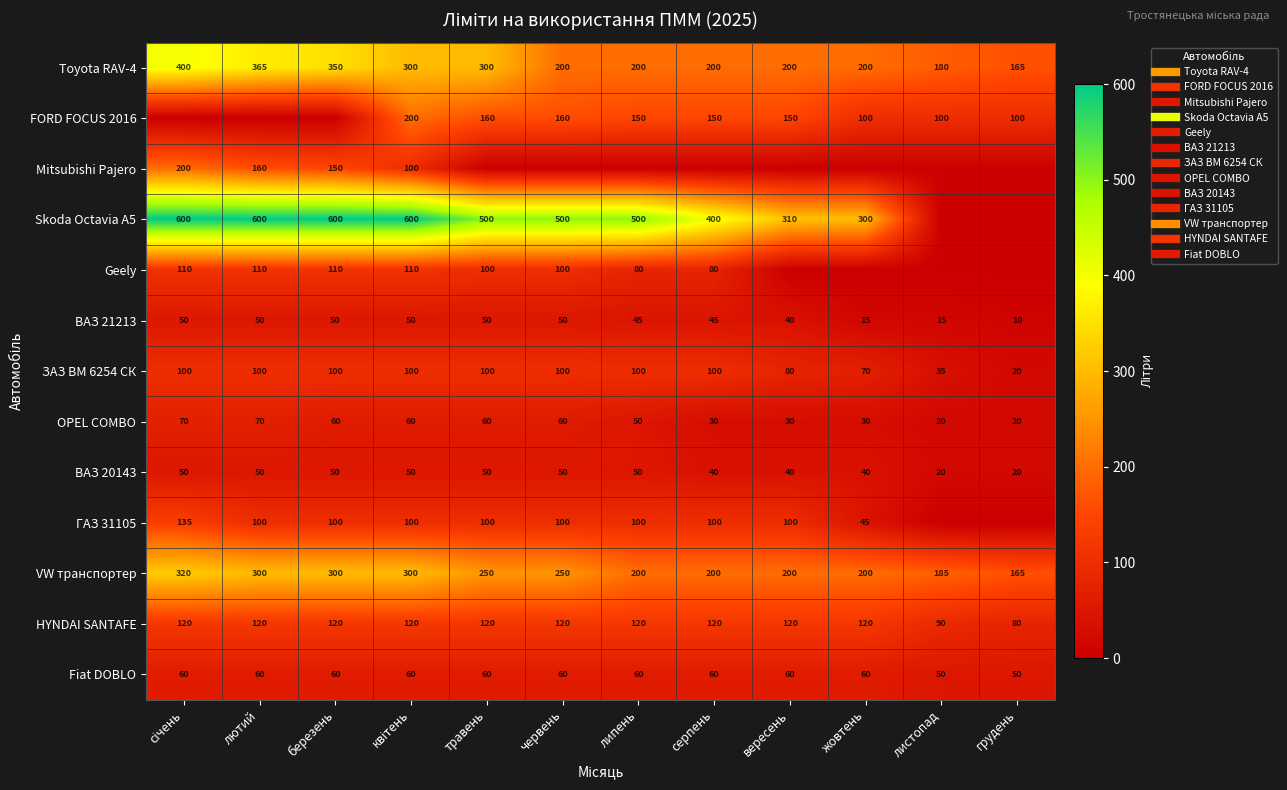

What is the greatest value displayed?

600